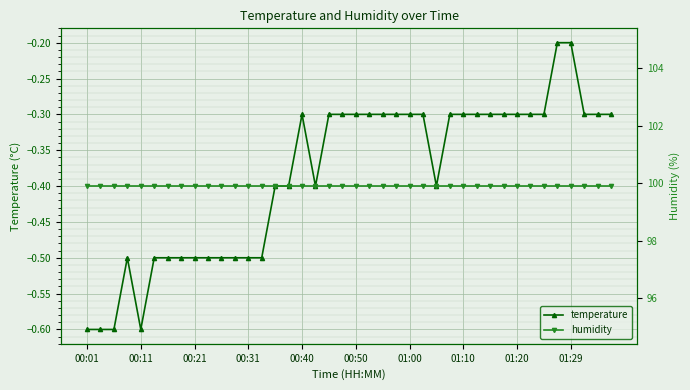

The temperature series shows -0.5 at 01:20. True or false?

False